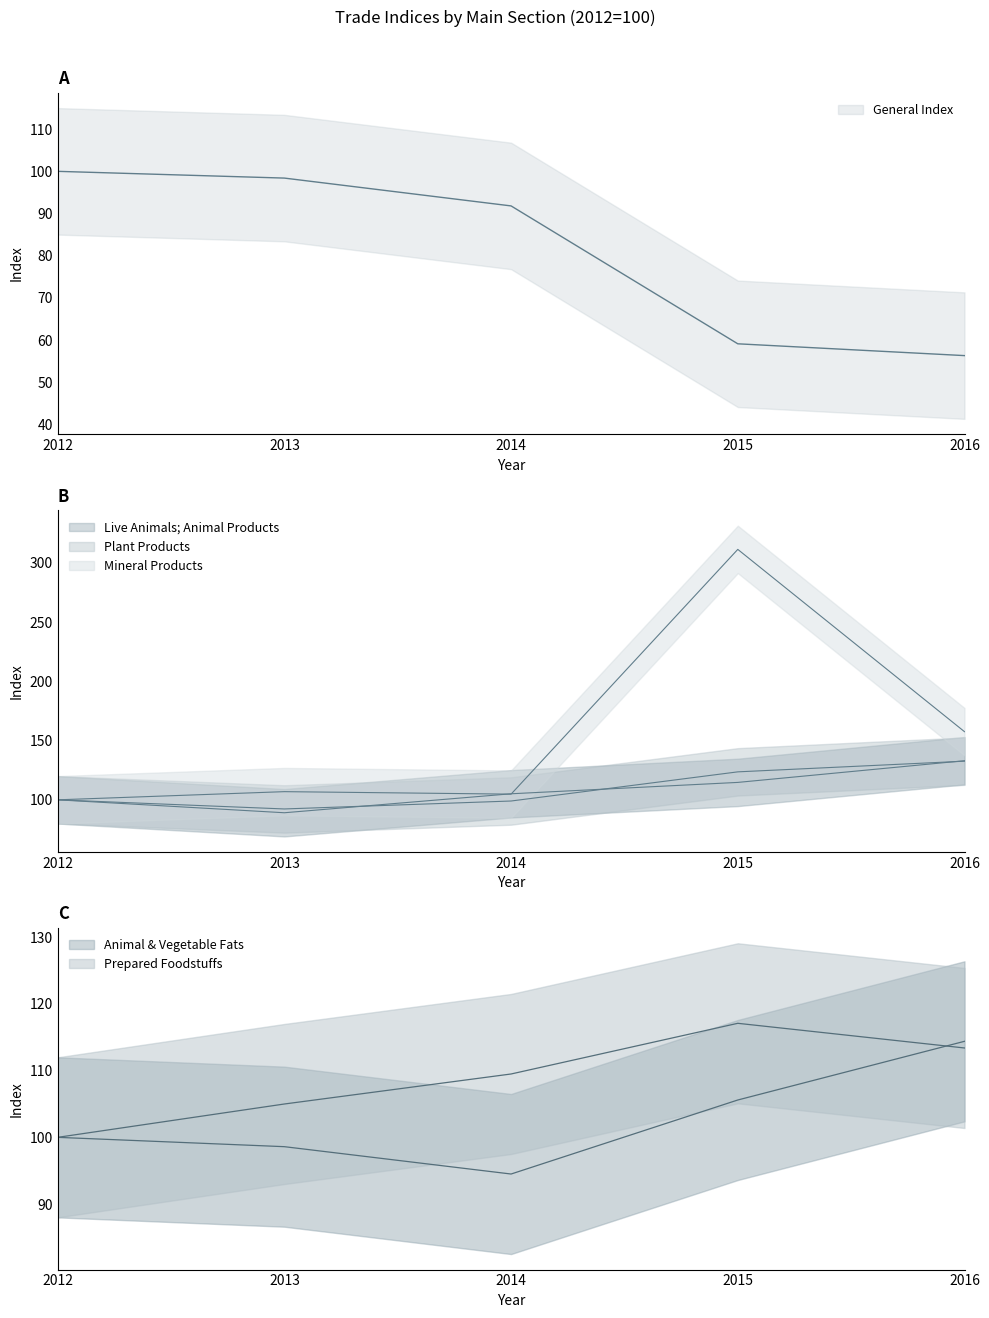

What is the sum of all Animal & Vegetable Fats values?

513.1